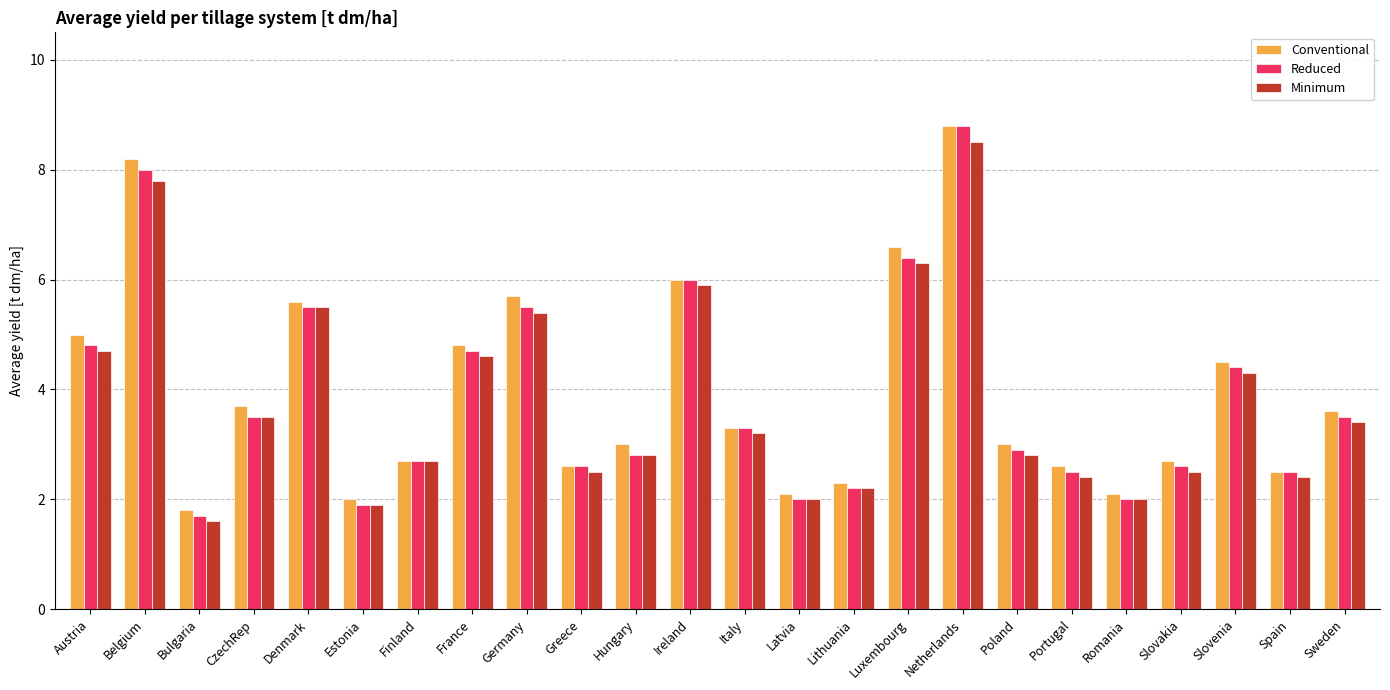

What is the label of the 8th bar from the right?

Netherlands